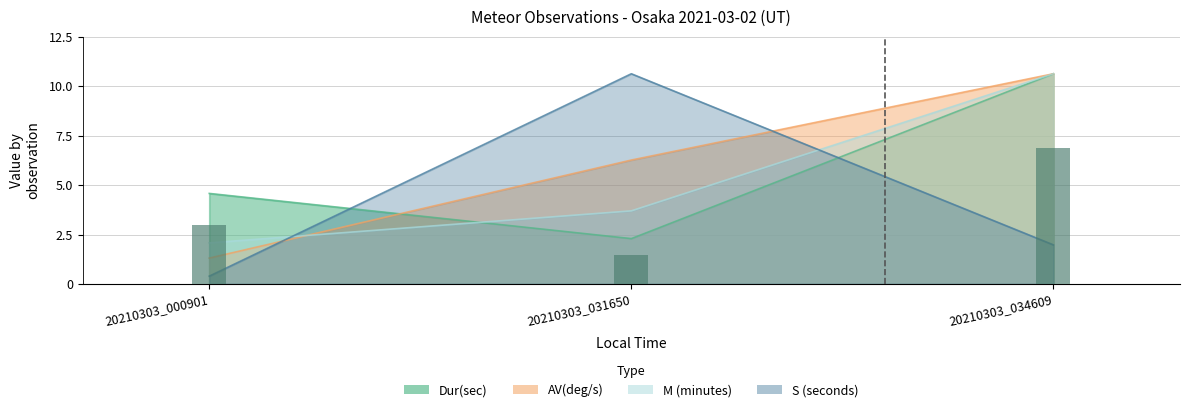

At which label is AV(deg/s) closest to 5?

20210303_031650